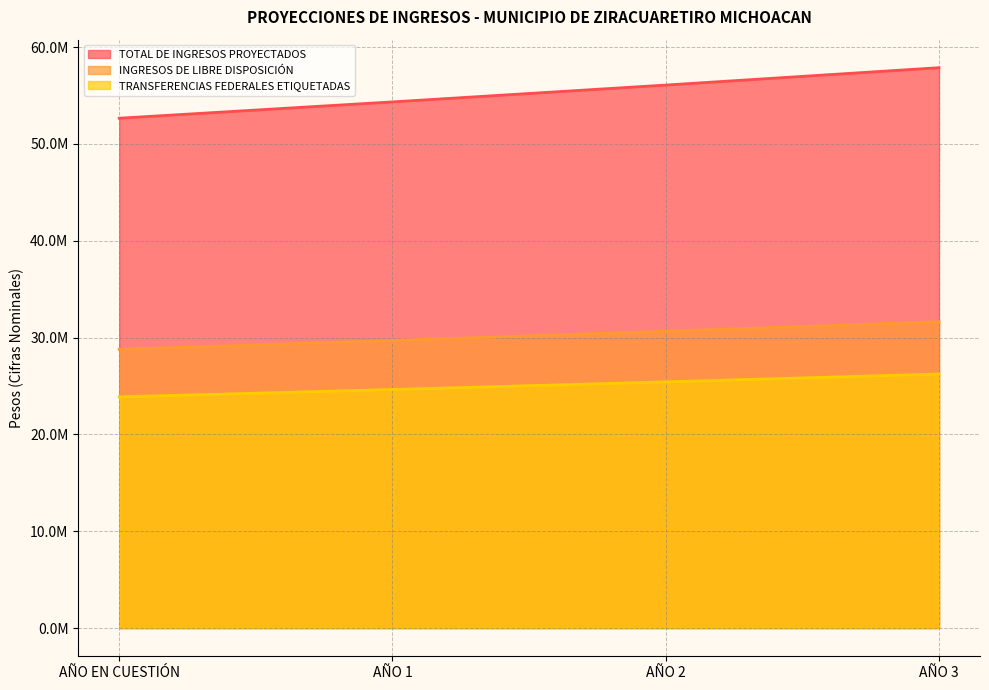

What are all the series names shown in the legend?

TOTAL DE INGRESOS PROYECTADOS, INGRESOS DE LIBRE DISPOSICIÓN, TRANSFERENCIAS FEDERALES ETIQUETADAS